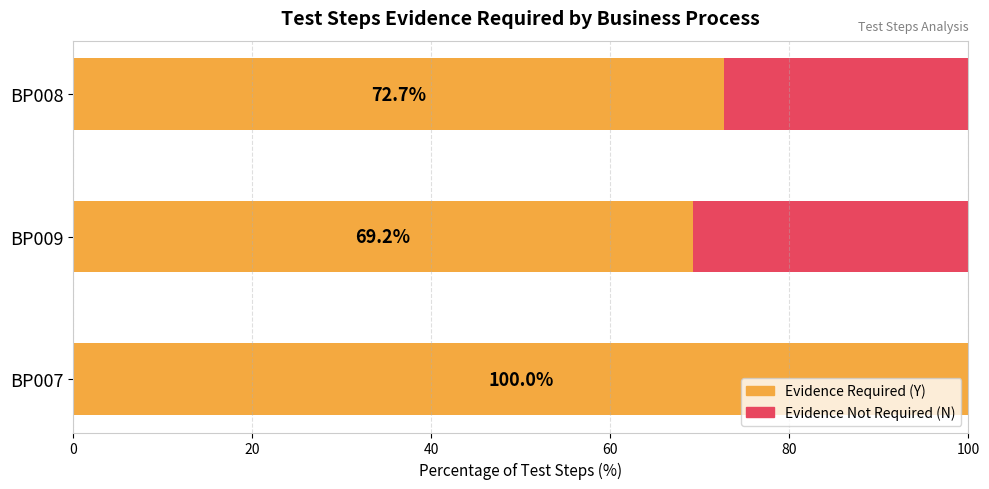

What is the sum of all Evidence Required (Y) values?

242.0